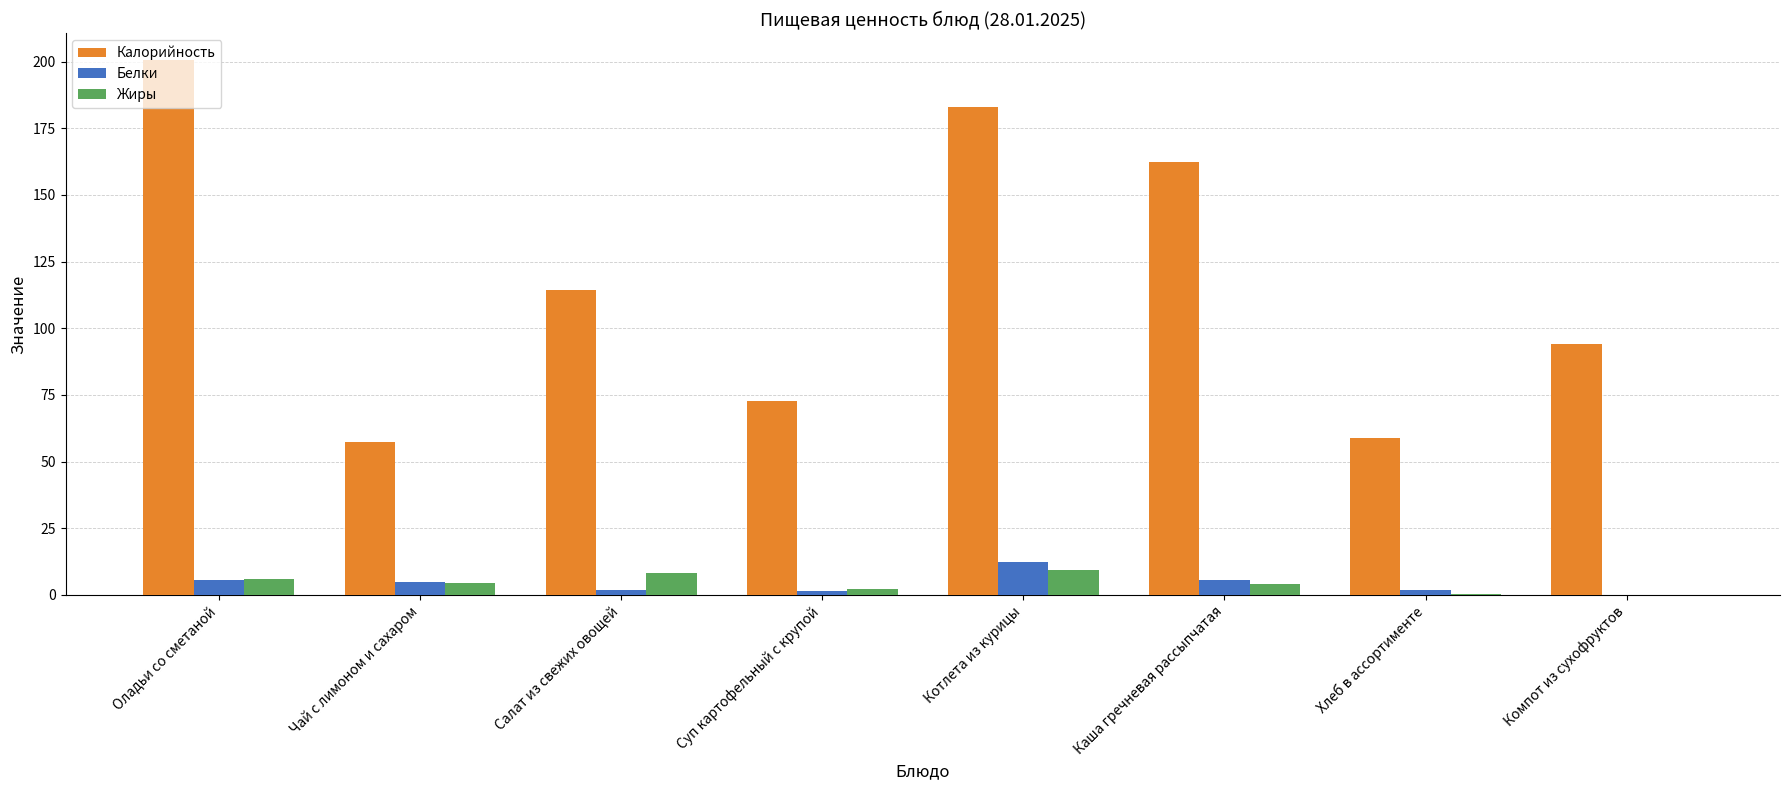

What is the greatest value displayed?

200.6